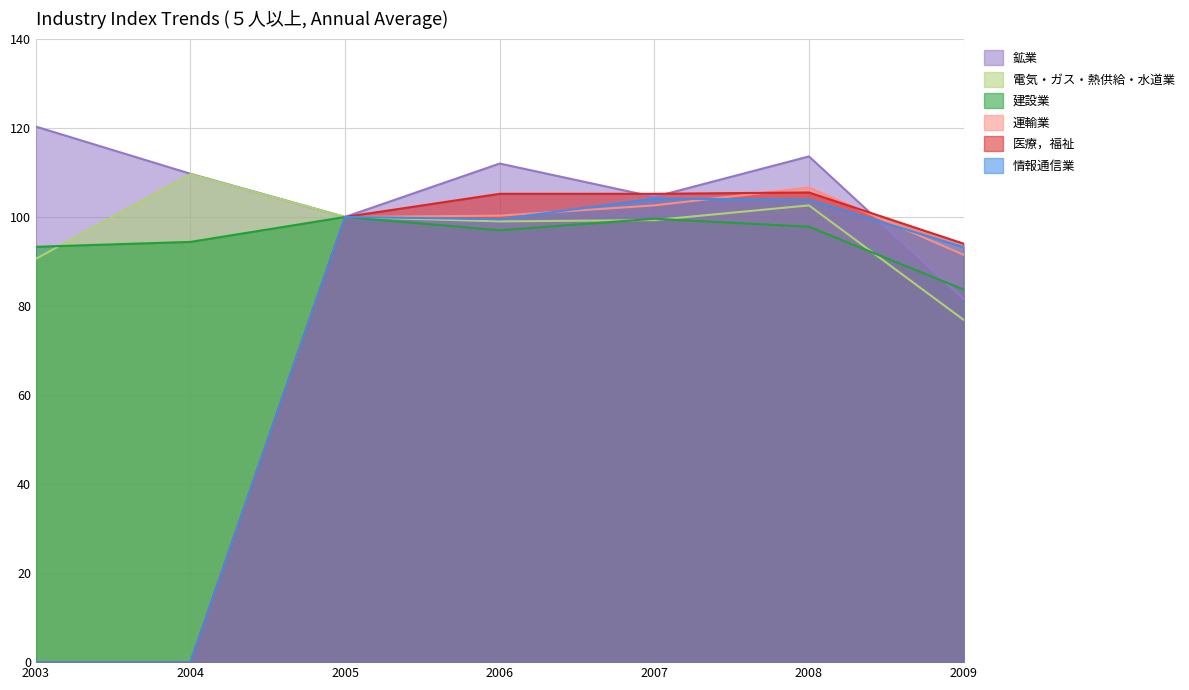

Which series has the largest total across all categories?

鉱業